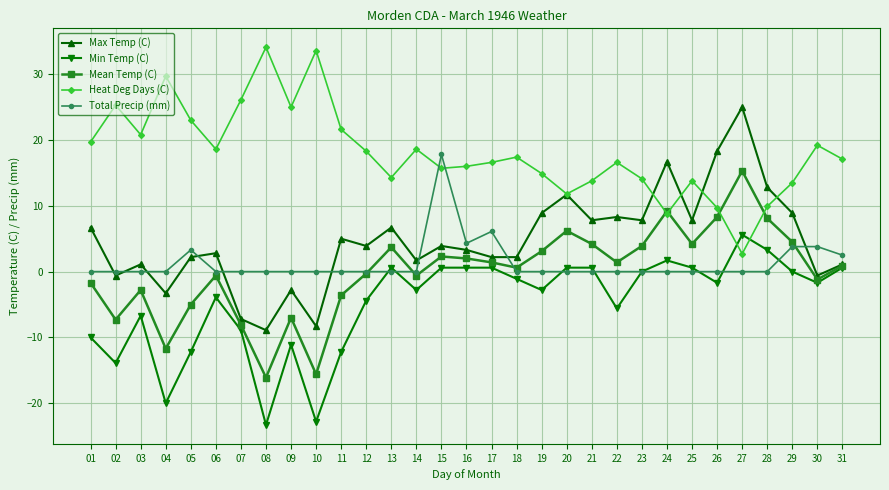

How many values in Max Temp (C) are below zero?

7